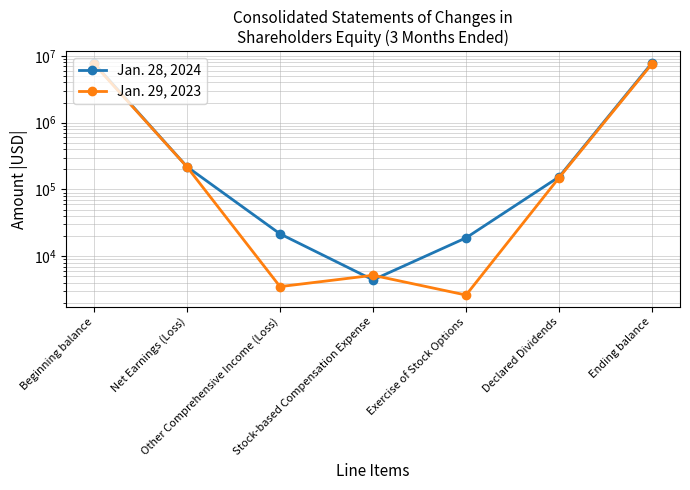

What is the approximate value of Jan. 29, 2023 at Net Earnings (Loss), to the nearest 10?

217650